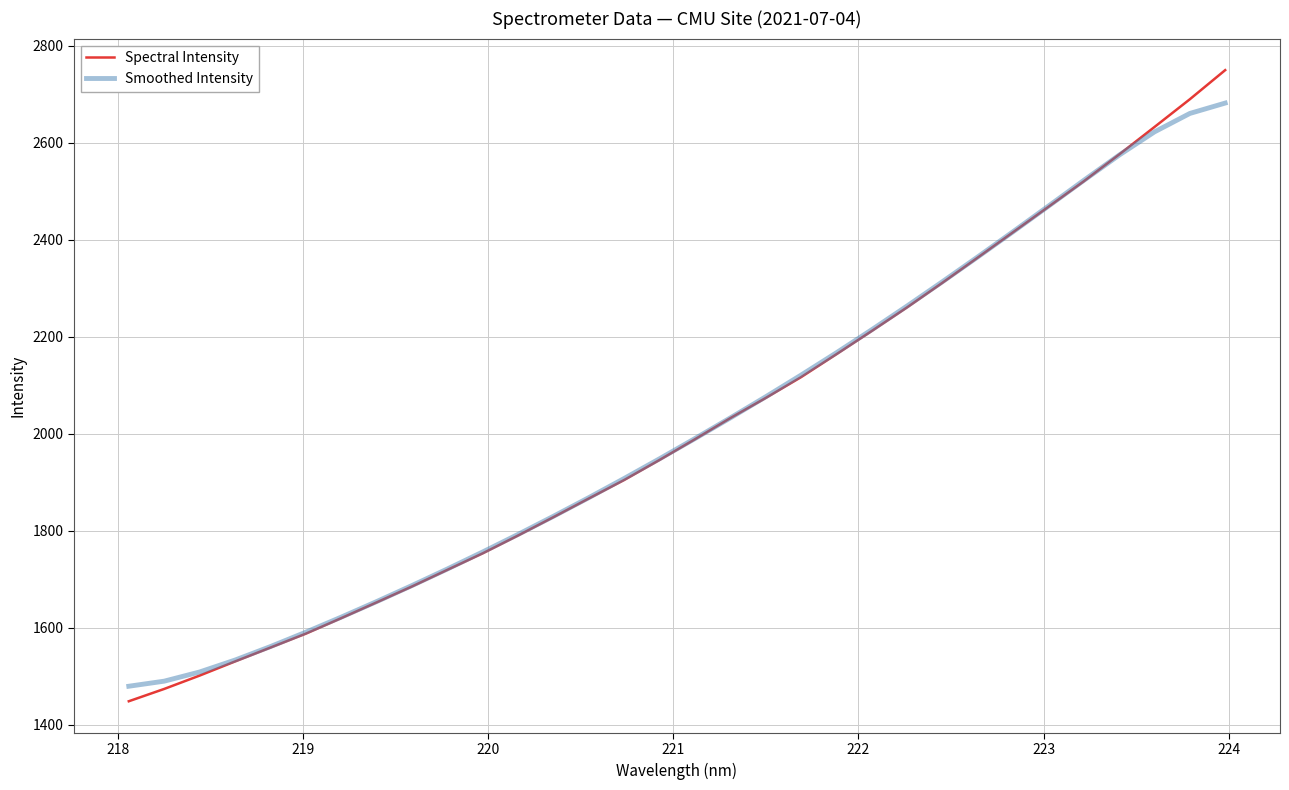

Is this an area chart (filled region under the line)?

No